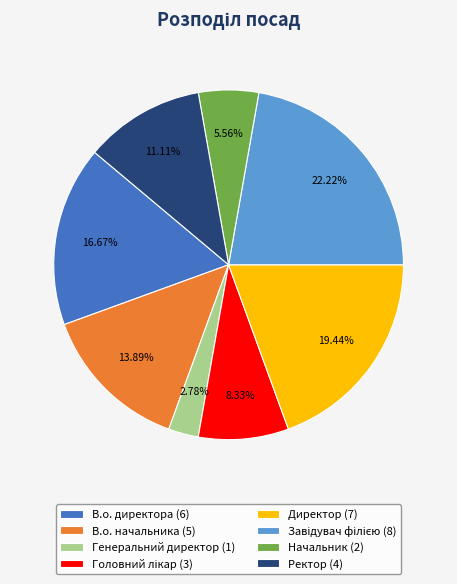

How many slices are in this pie chart?

8